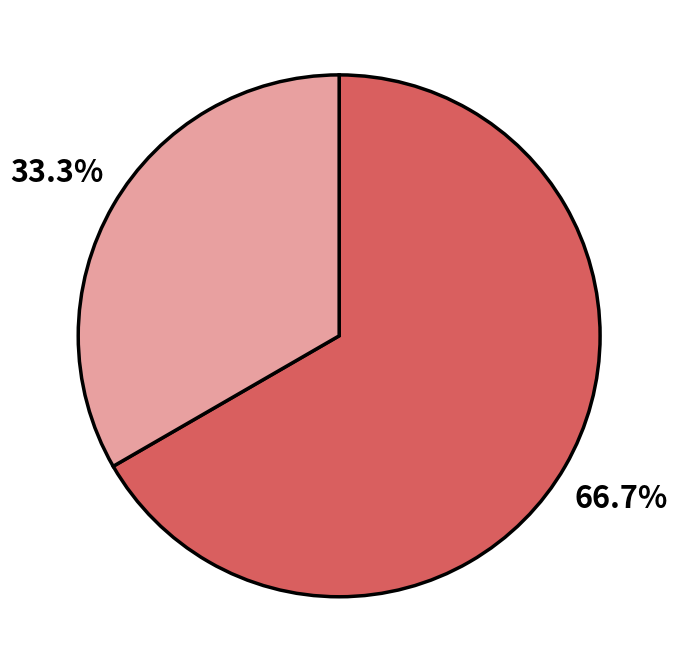

Is there any slice that represents more than half of the pie?

Yes